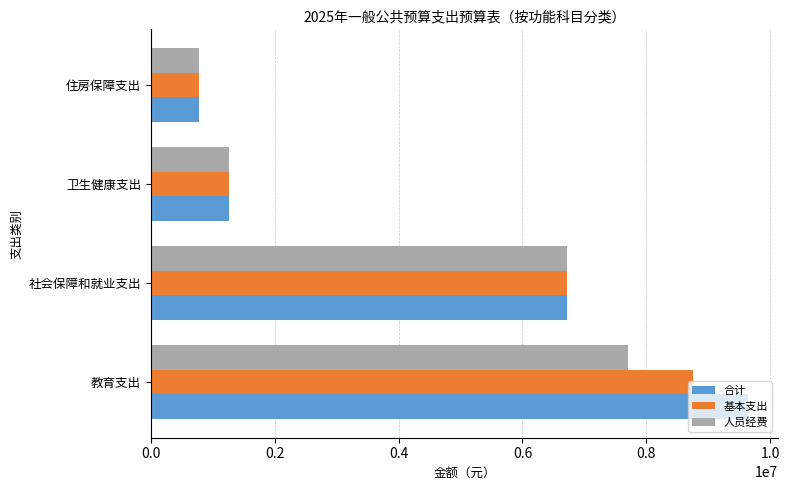

True or false: 合计 has a value of 395610.4 at 住房保障支出.

False